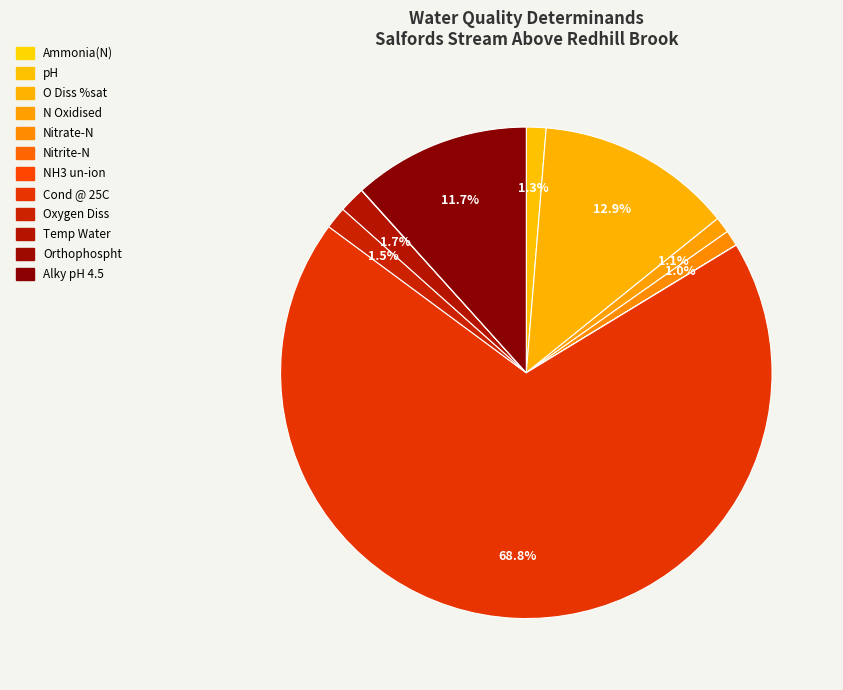

What is the majority slice?

Cond @ 25C